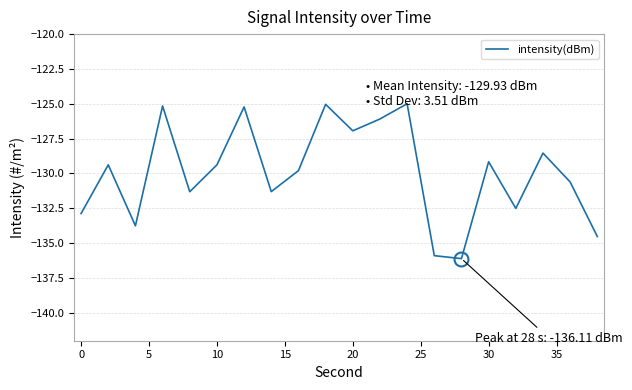

What is the minimum value shown in the chart?

-136.1